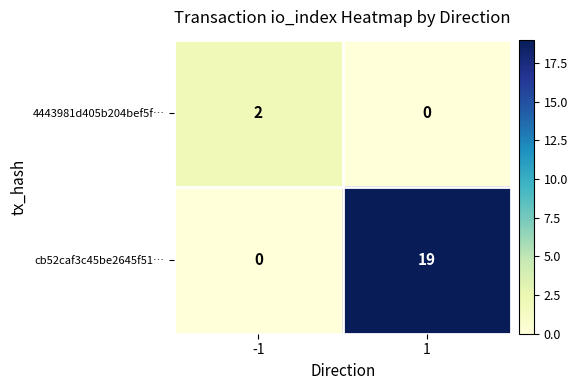

Reading left to right, extract all data points from this chart.

4443981d405b204bef5f…: 2	0
cb52caf3c45be2645f51…: 0	19